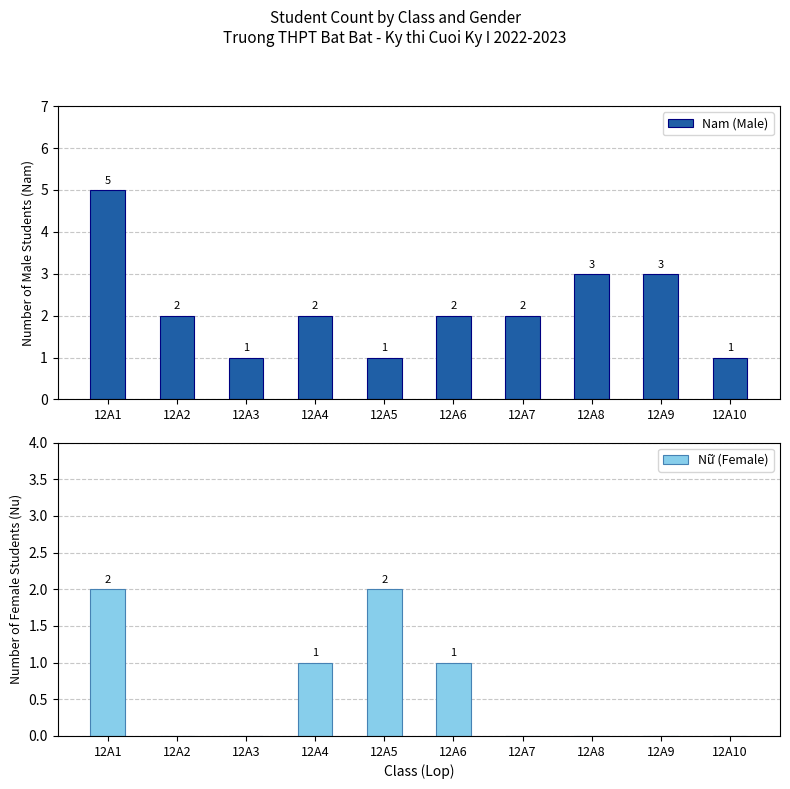

What is the sum of the Nữ (Female) values at 12A5 and 12A9?

2